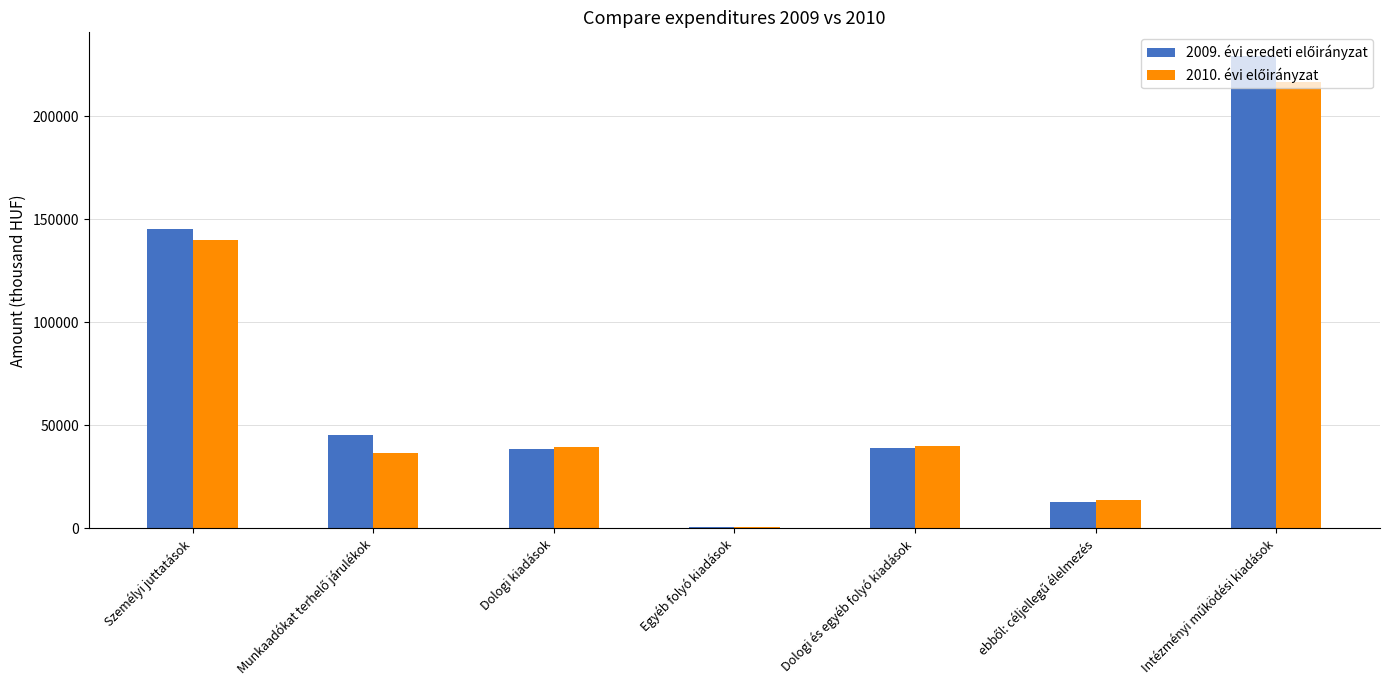

What is the maximum value shown in the chart?

229398